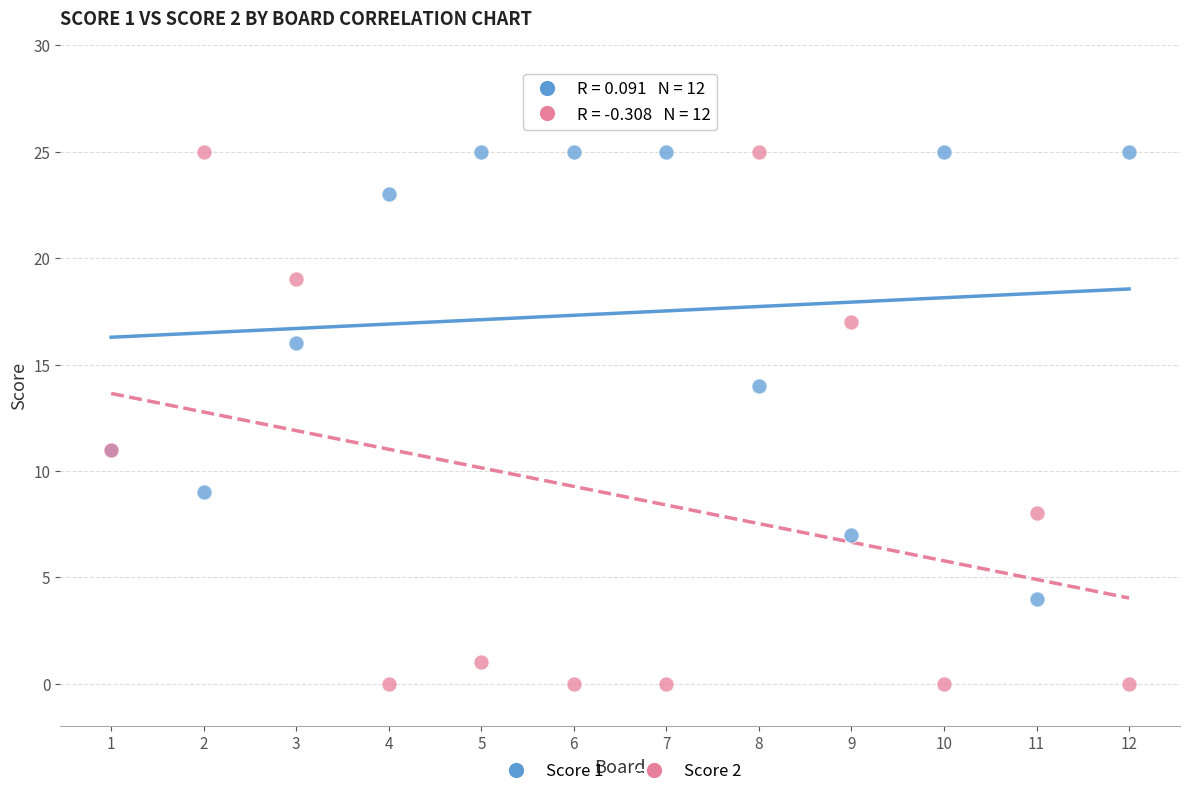

Which series has the widest spread of Y values?

Score 2